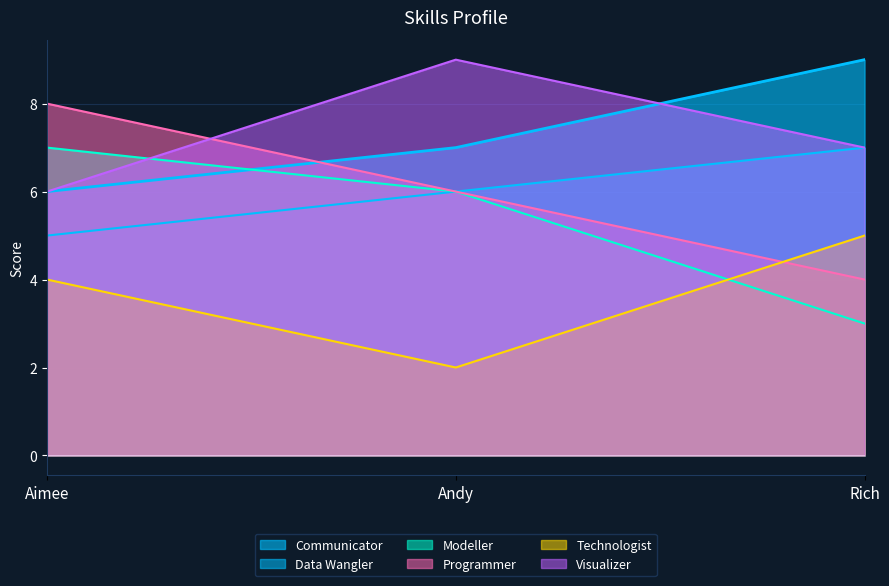

Which has a higher value, Rich or Andy?

Rich